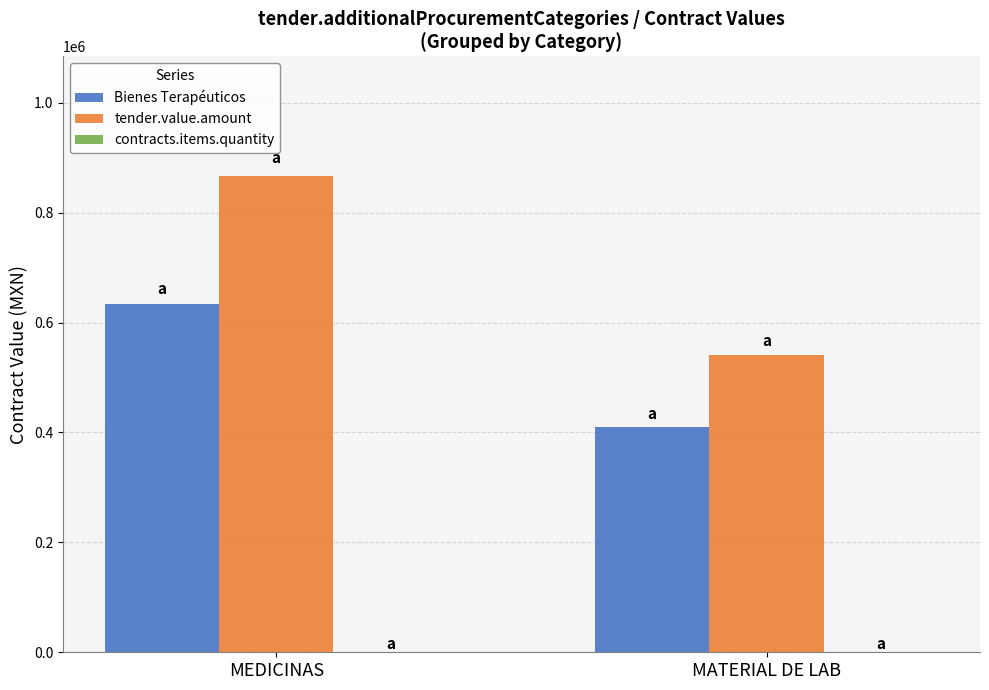

At which label is Bienes Terapéuticos closest to 522000?

MATERIAL DE LAB